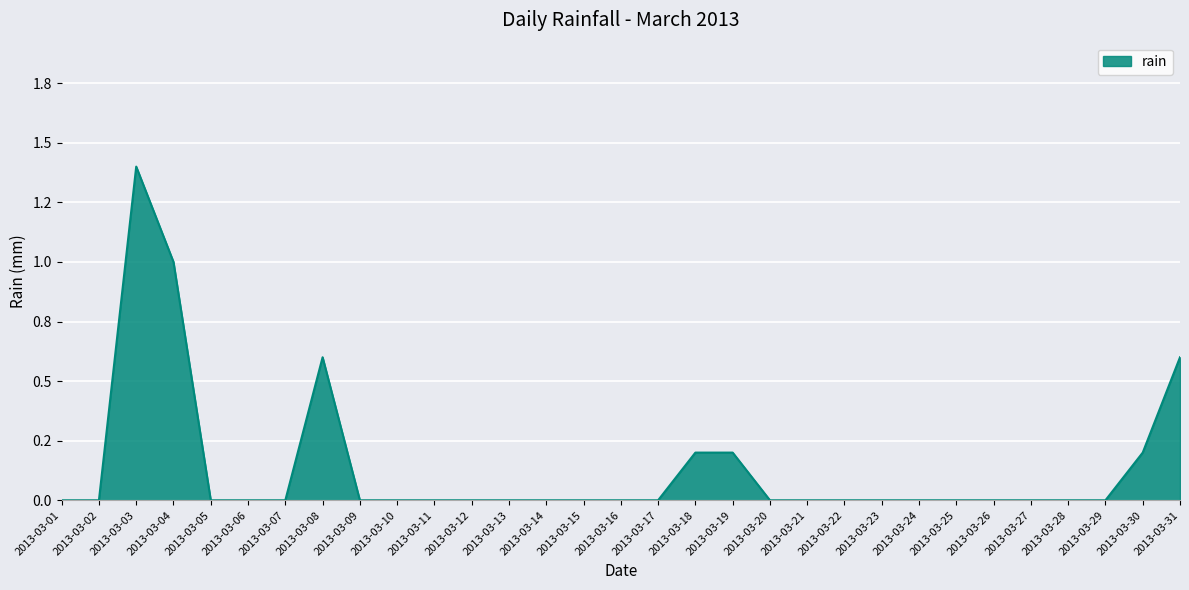

At which category does the chart reach its peak across all series?

2013-03-03